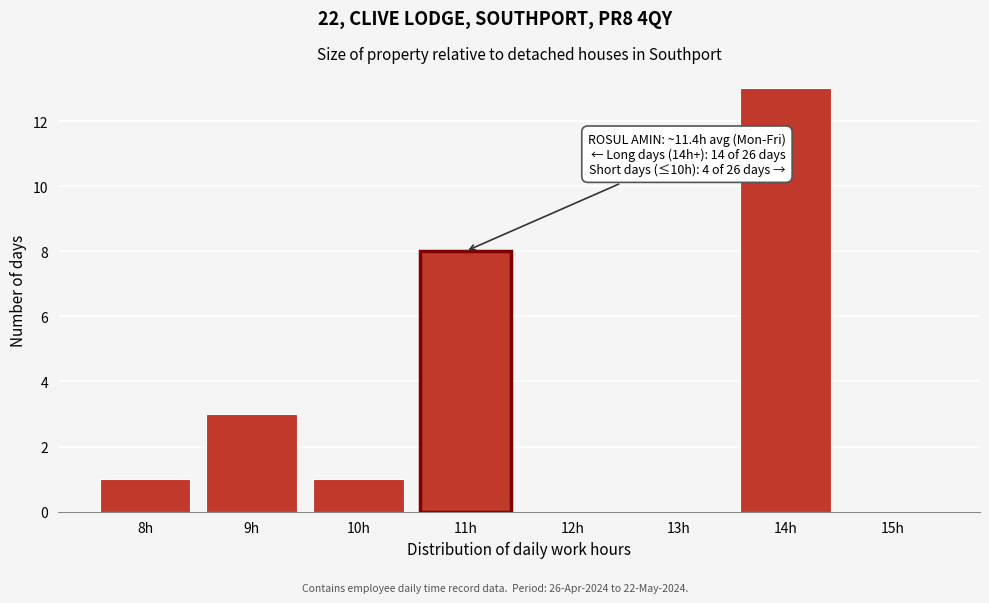

Reading left to right, list all the values displayed in this chart.

8h=1	9h=3	10h=1	11h=8	12h=0	13h=0	14h=13	15h=0